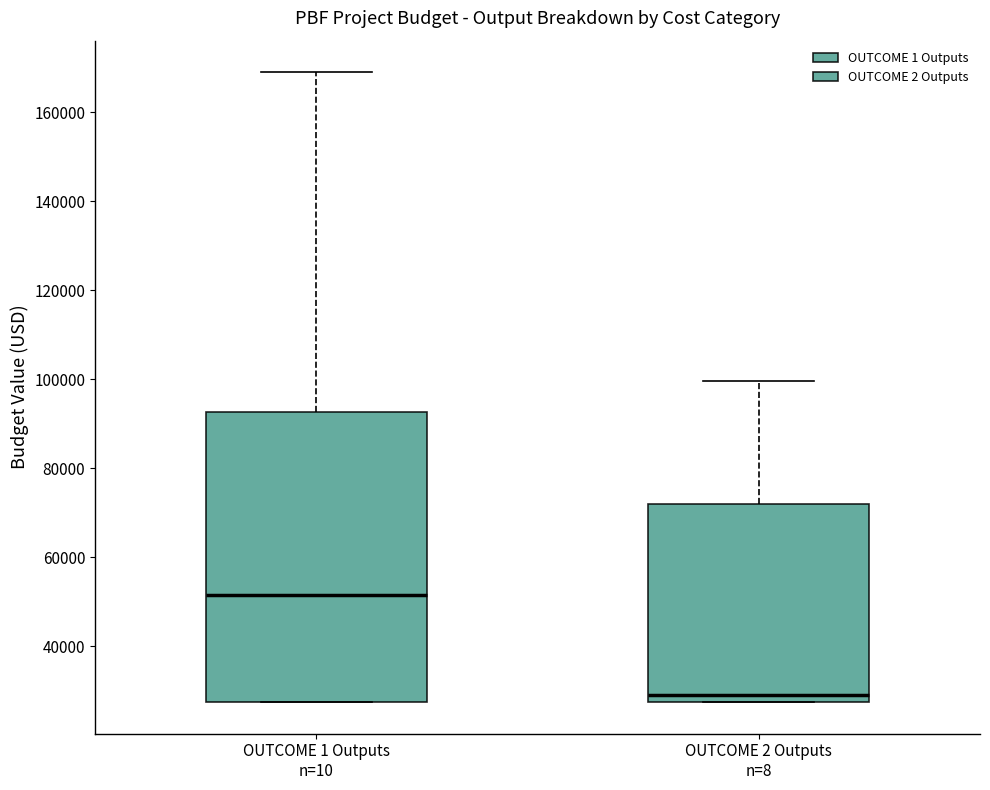

Reading left to right, read every box against the y-axis: the position of its median line, the range the box covers, and the ends of its whiskers. The values are not printed on the chart, so give them approximately, as read against the axis.

OUTCOME 1 Outputs n=10: median 52000, box 28000 to 92000, whiskers 28000 to 170000
OUTCOME 2 Outputs n=8: median 30000, box 28000 to 72000, whiskers 28000 to 100000